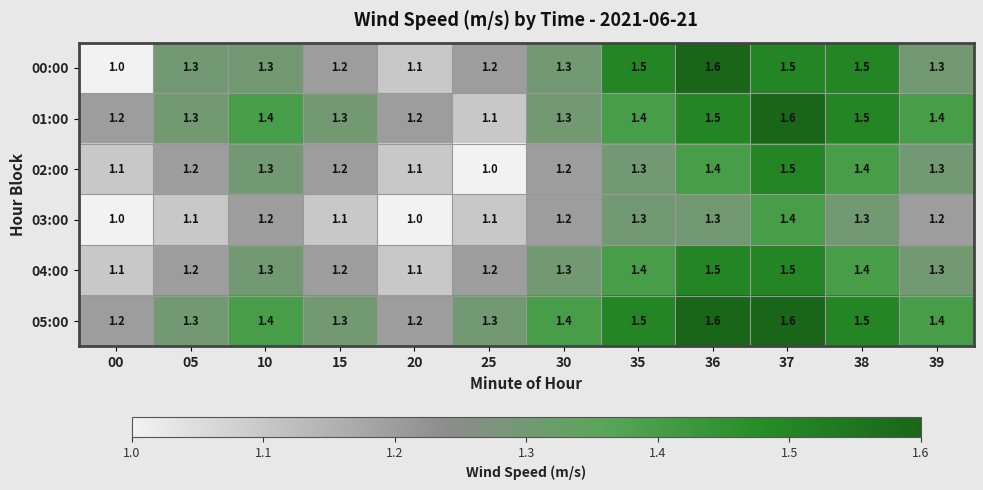

Which series has the widest spread of values?

00:00